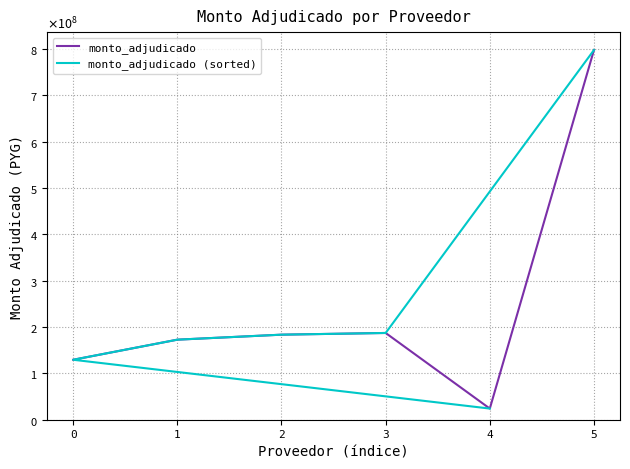

Count the number of categories in the chart.

6